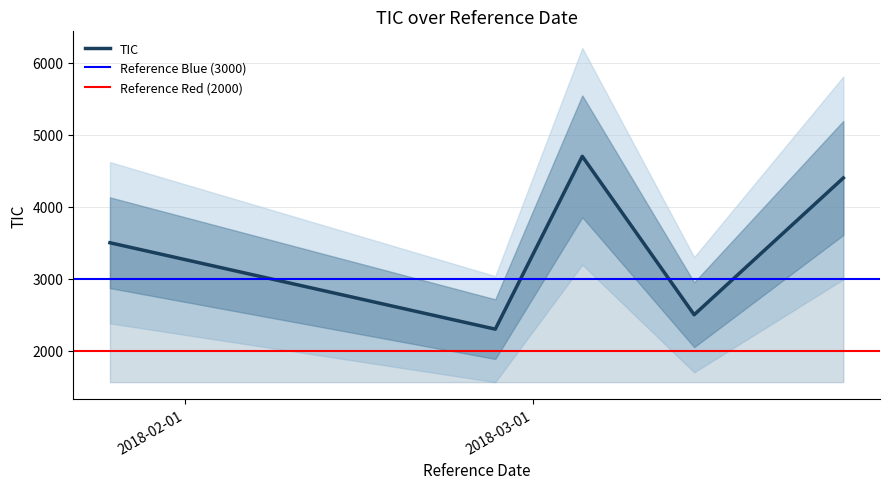

What is the sum of the values at 2018-02-26 and 2018-03-14?

4800